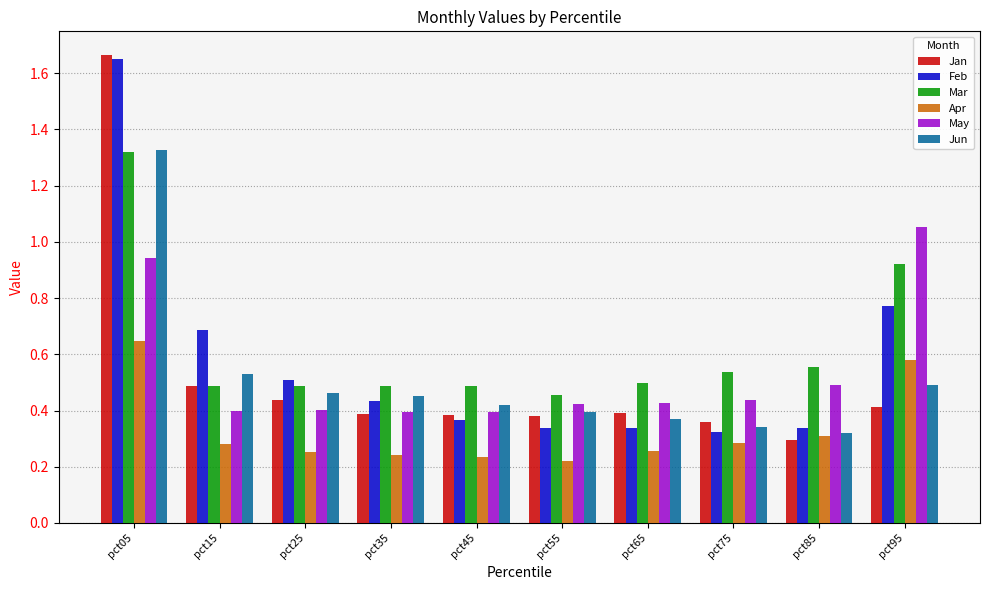

How many Feb values are between 0 and 1?

9